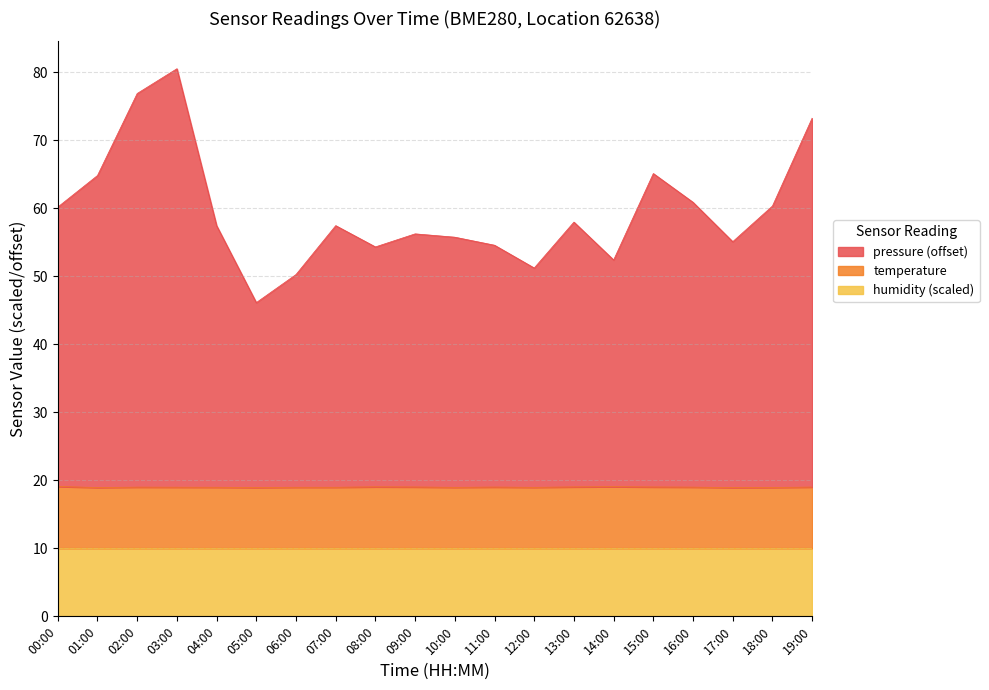

What is the average value of the pressure series?

59.5